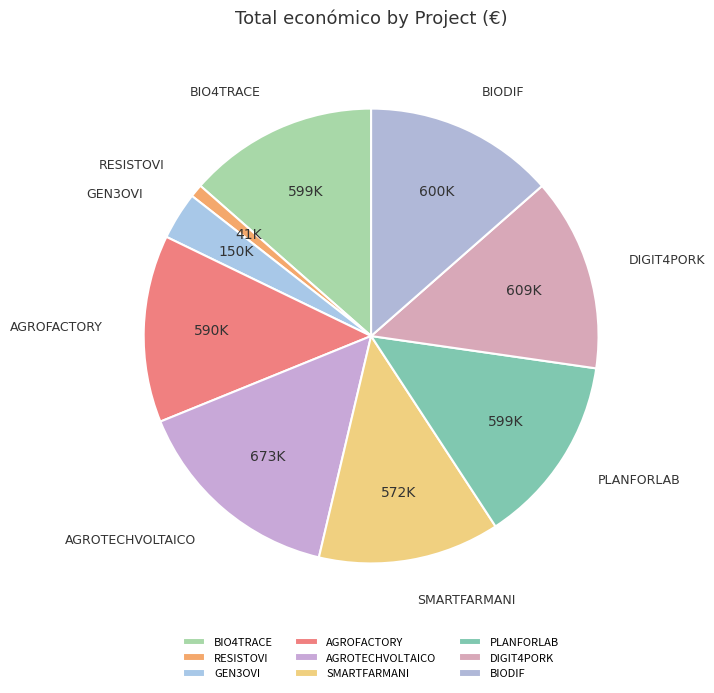

How many segments does this pie chart have?

9